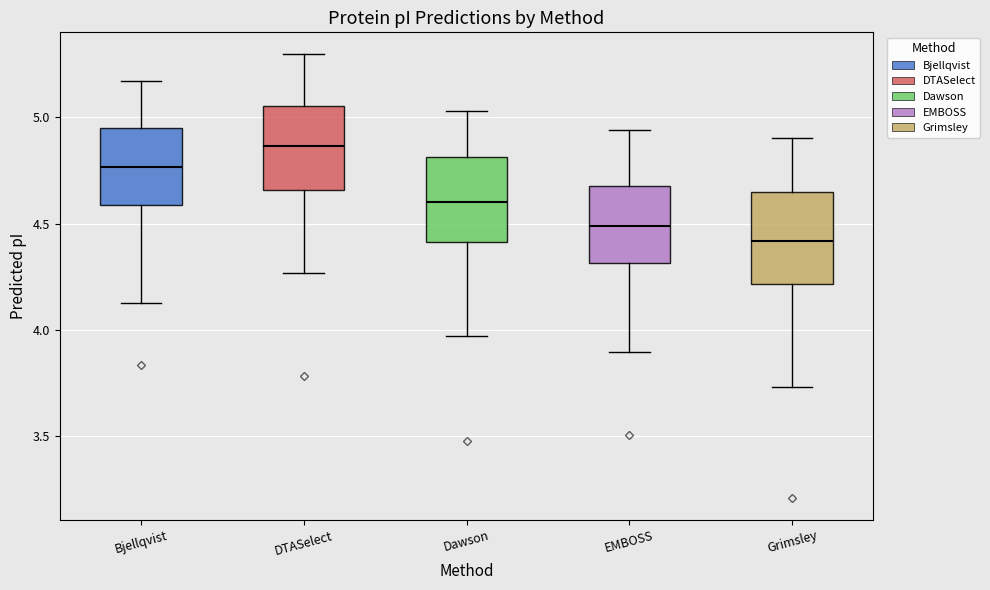

Where is the lower edge of the box for EMBOSS on the y-axis? The values are not printed on the chart, so give them approximately, as read against the axis.

4.30